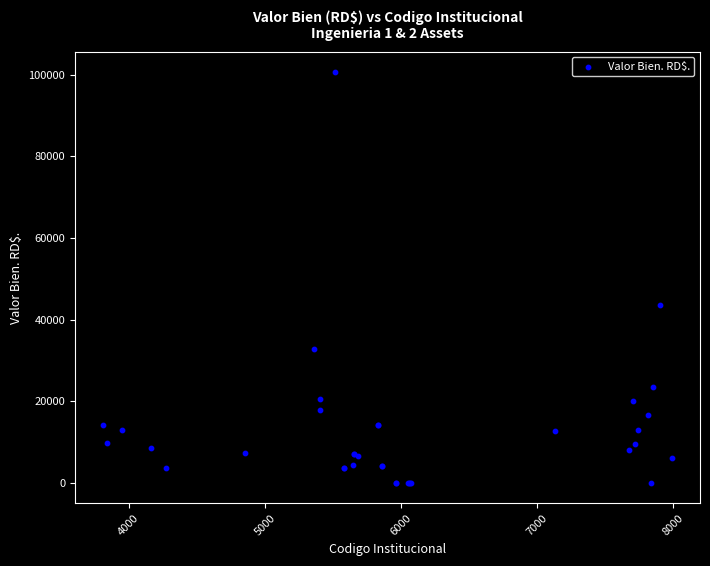

What Y value in the scatter plot is closest to 50306?

43490.9